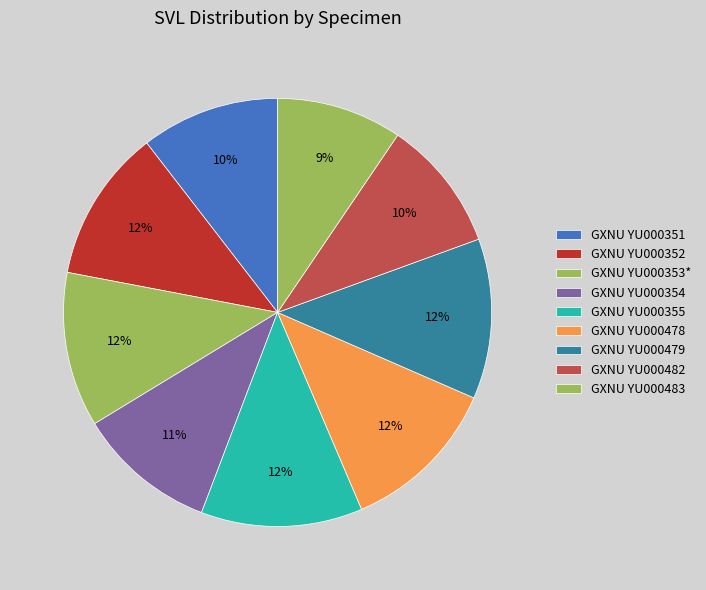

Count the number of slices in the pie.

9